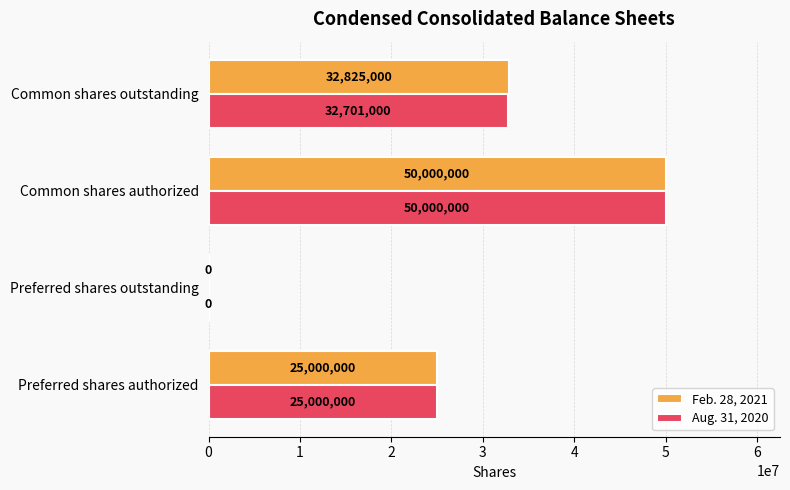

What is the highest value of the Feb. 28, 2021 series?

50000000